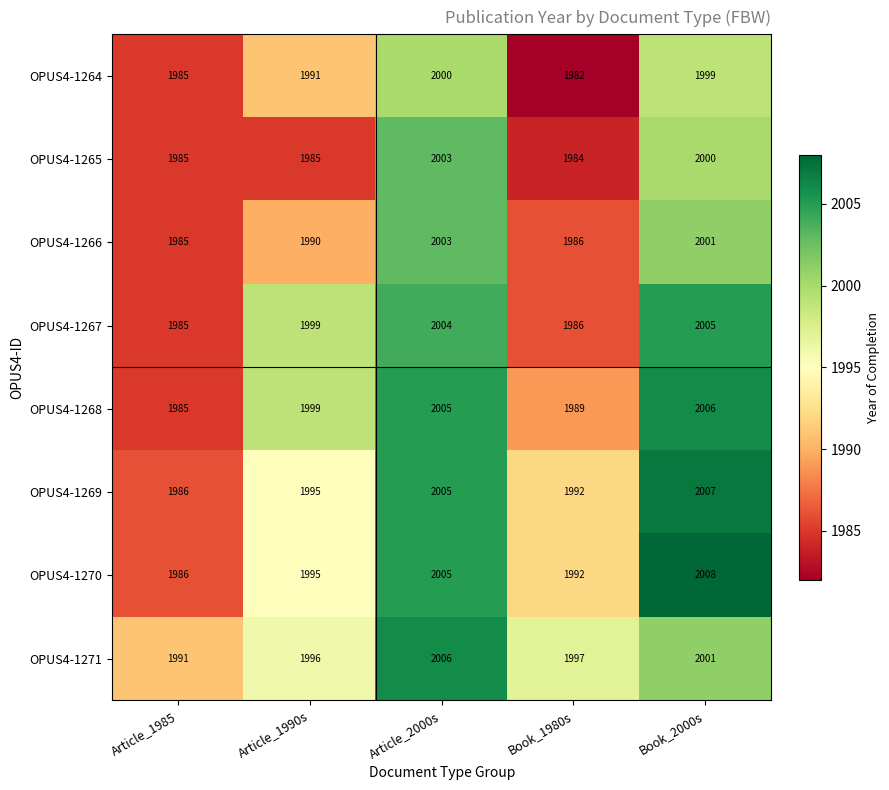

At how many categories does at least one series exceed 1992?

4